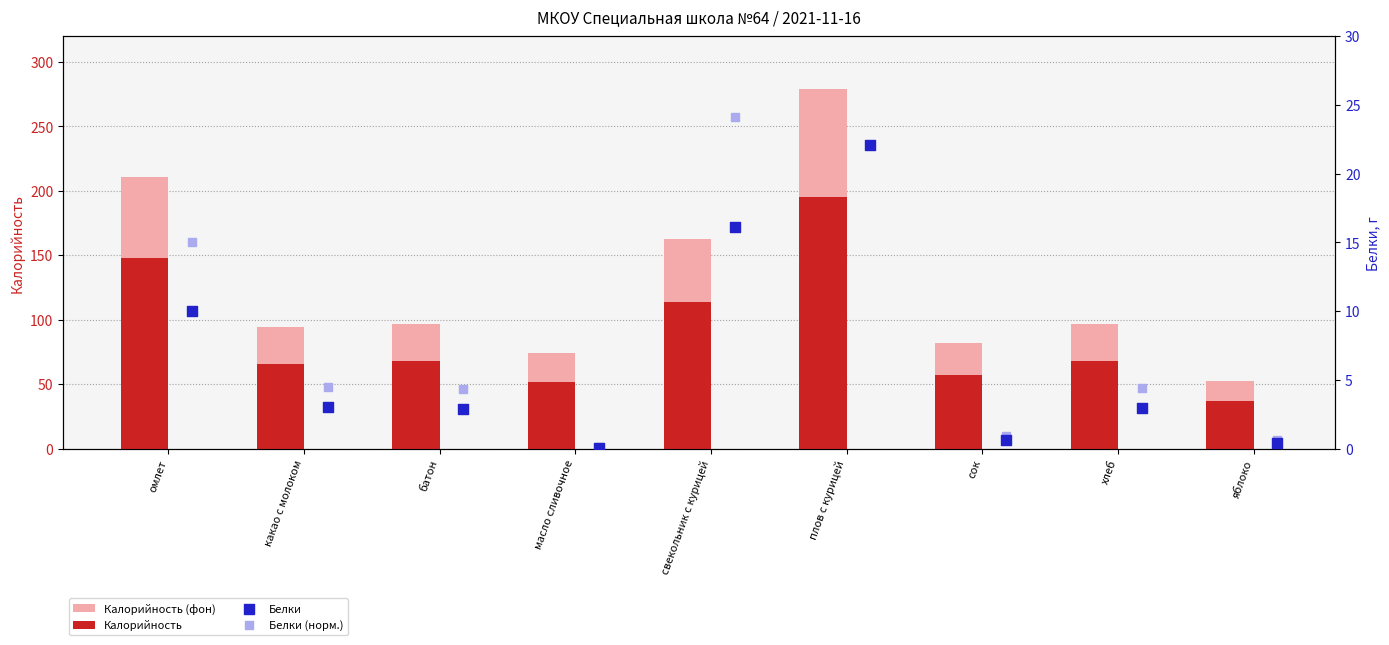

At how many categories does at least one series exceed 209?

2